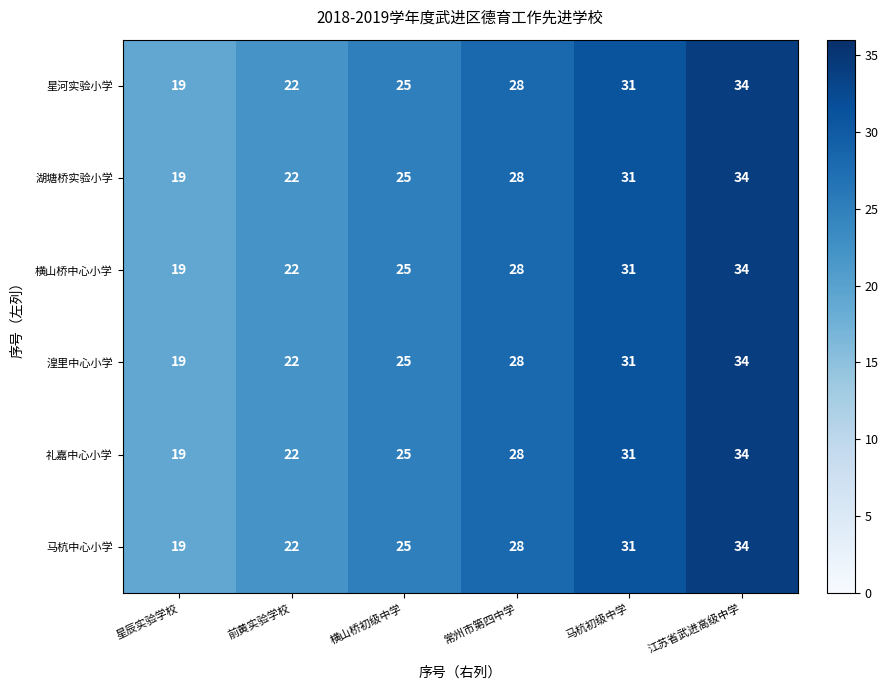

What is the greatest value displayed?

34